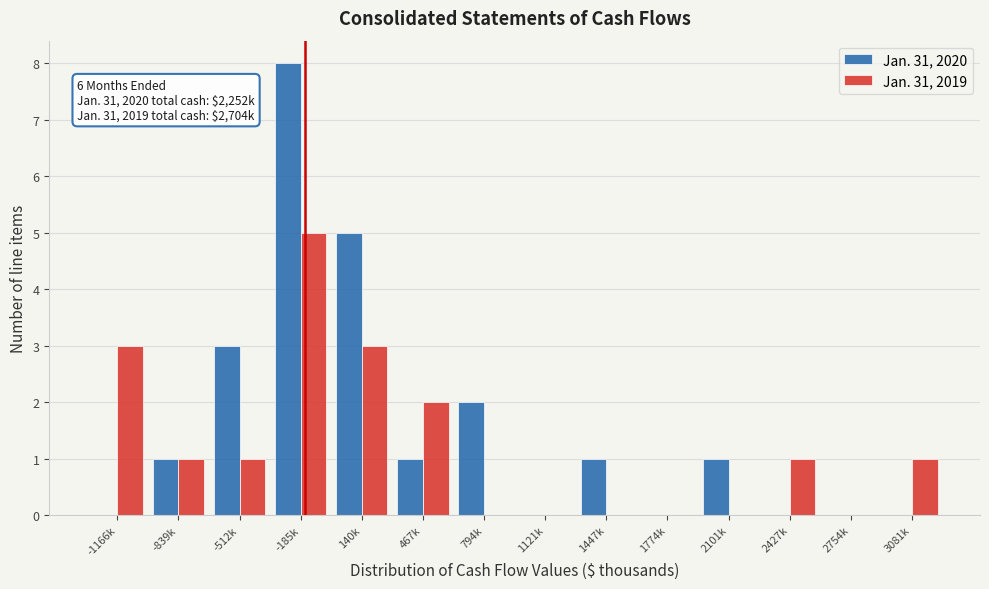

Reading left to right, extract all data points from this chart.

Jan. 31, 2020: -1166k=0	-839k=1	-512k=3	-185k=8	140k=5	467k=1	794k=2	1121k=0	1447k=1	1774k=0	2101k=1	2427k=0	2754k=0	3081k=0
Jan. 31, 2019: -1166k=3	-839k=1	-512k=1	-185k=5	140k=3	467k=2	794k=0	1121k=0	1447k=0	1774k=0	2101k=0	2427k=1	2754k=0	3081k=1